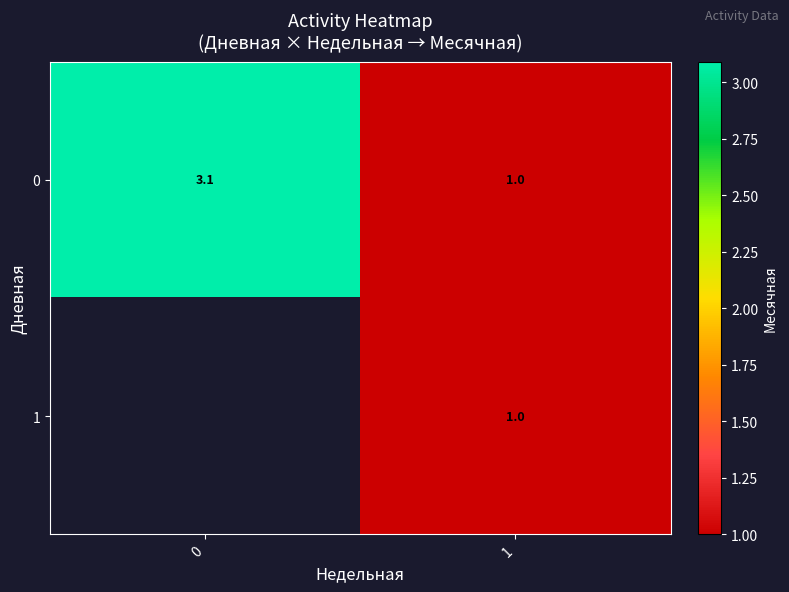

How many values in the 0 series exceed 3?

1